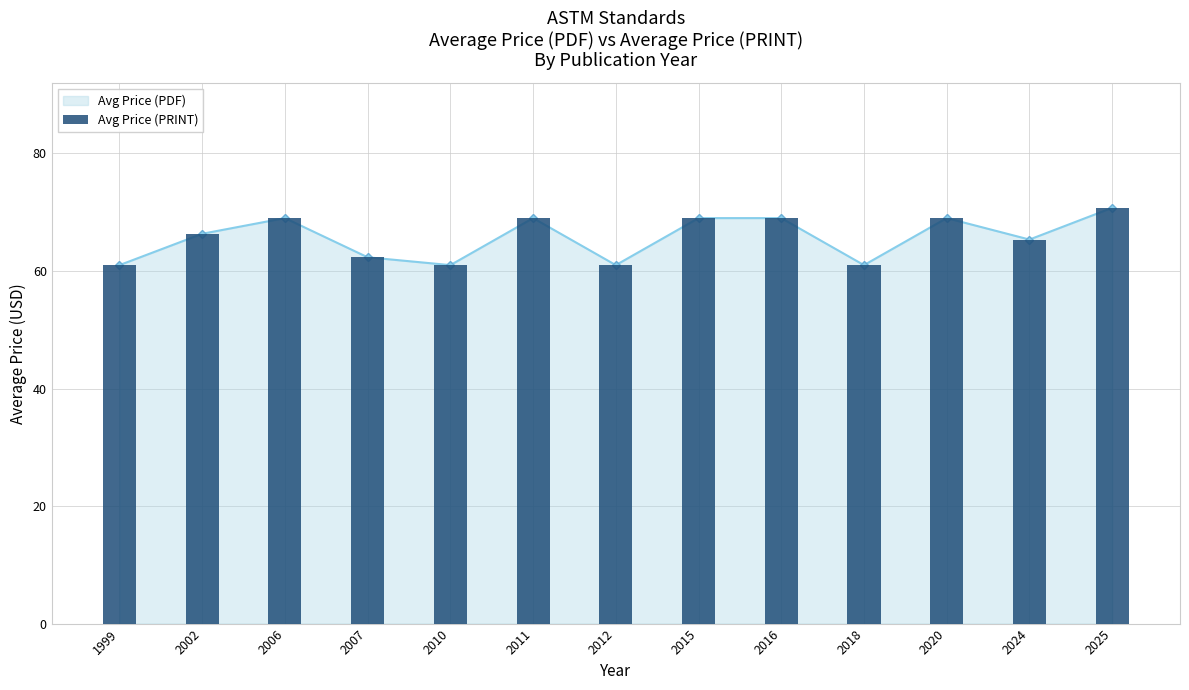

Which has a higher value, 2016 or 2011?

2016